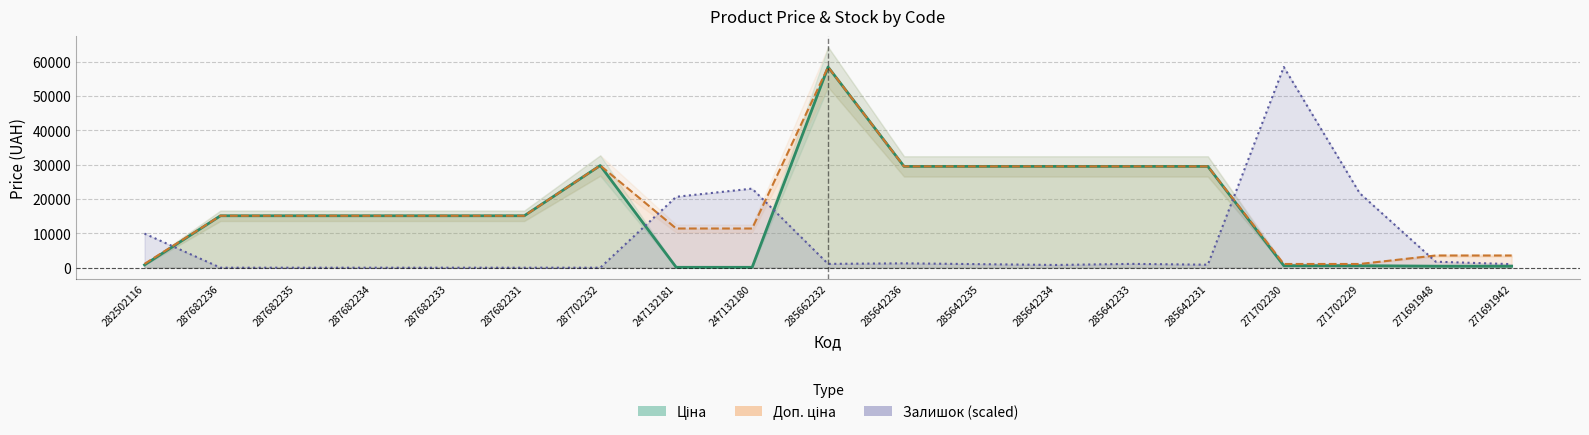

What is the sum of all Залишок values?

142652.8